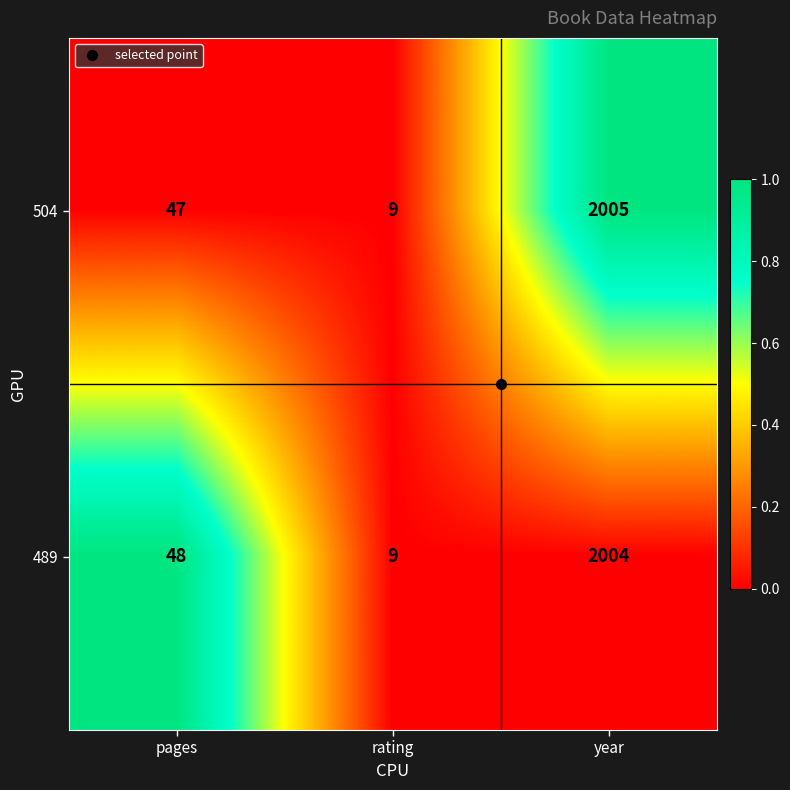

Which label corresponds to the largest value in the chart?

year